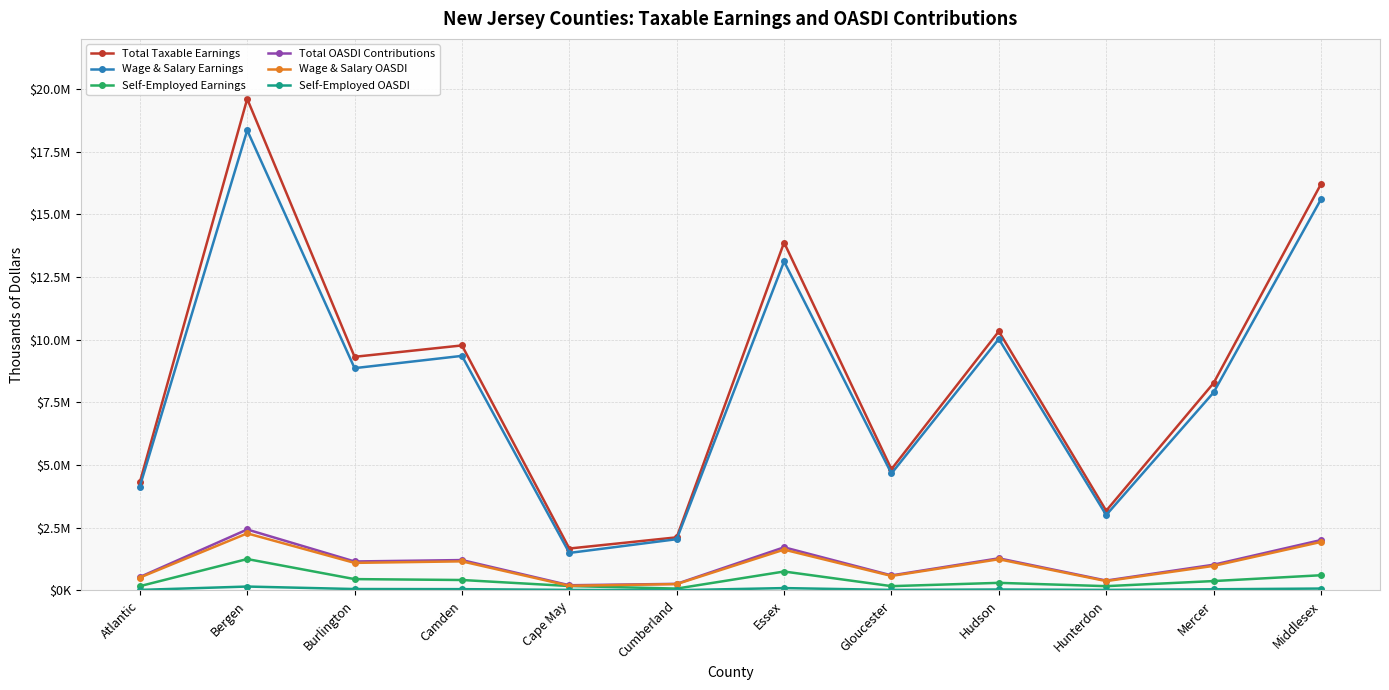

Between Atlantic and Cumberland, which series saw the biggest shift?

Total Taxable Earnings